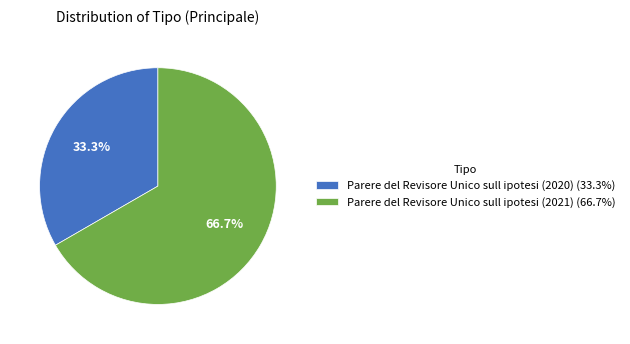

How many slices are in this pie chart?

2